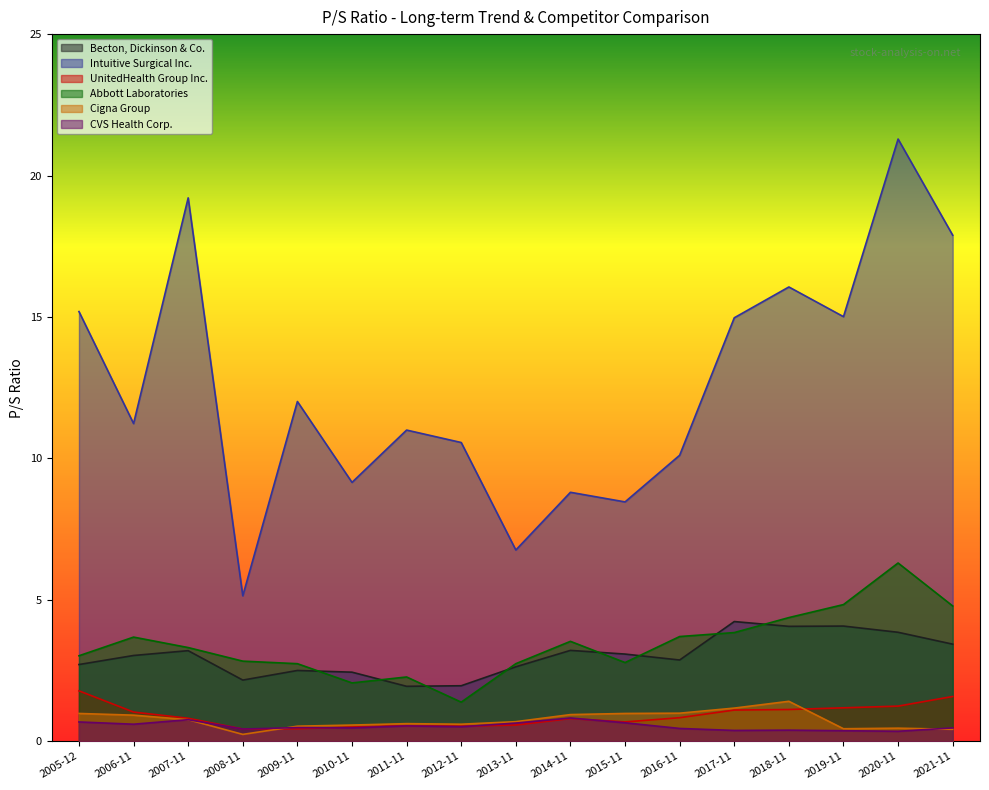

Which series has the largest total across all categories?

Intuitive Surgical Inc.